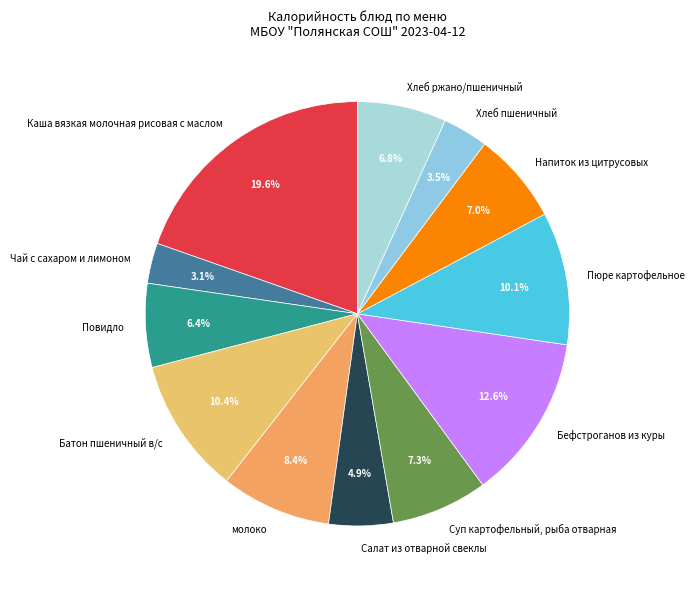

To the nearest percent, what is the combined percentage of Каша вязкая молочная рисовая с маслом and Батон пшеничный в/с?

30%